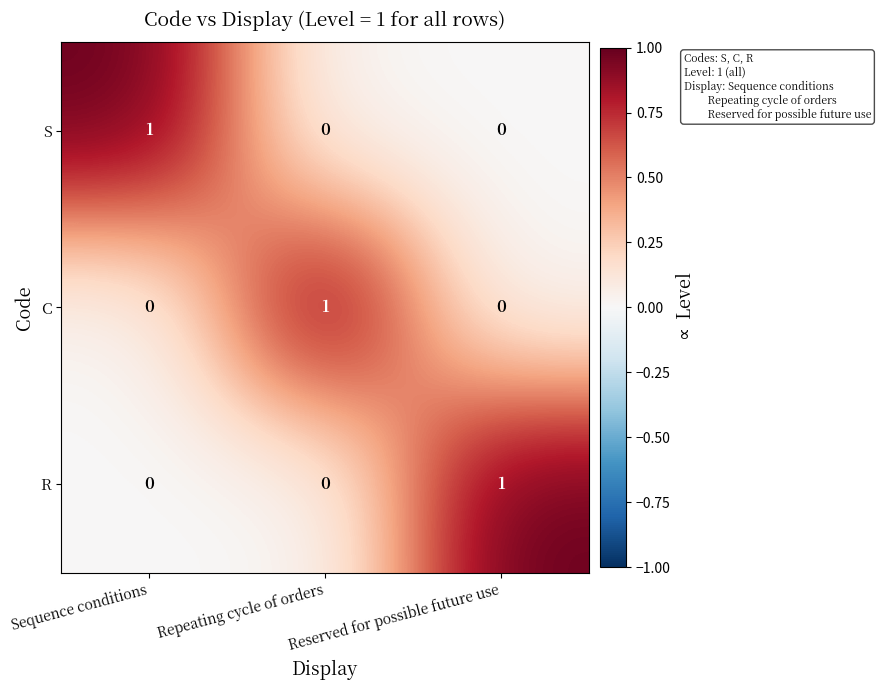

True or false: R has a value of 0 at Sequence conditions.

True